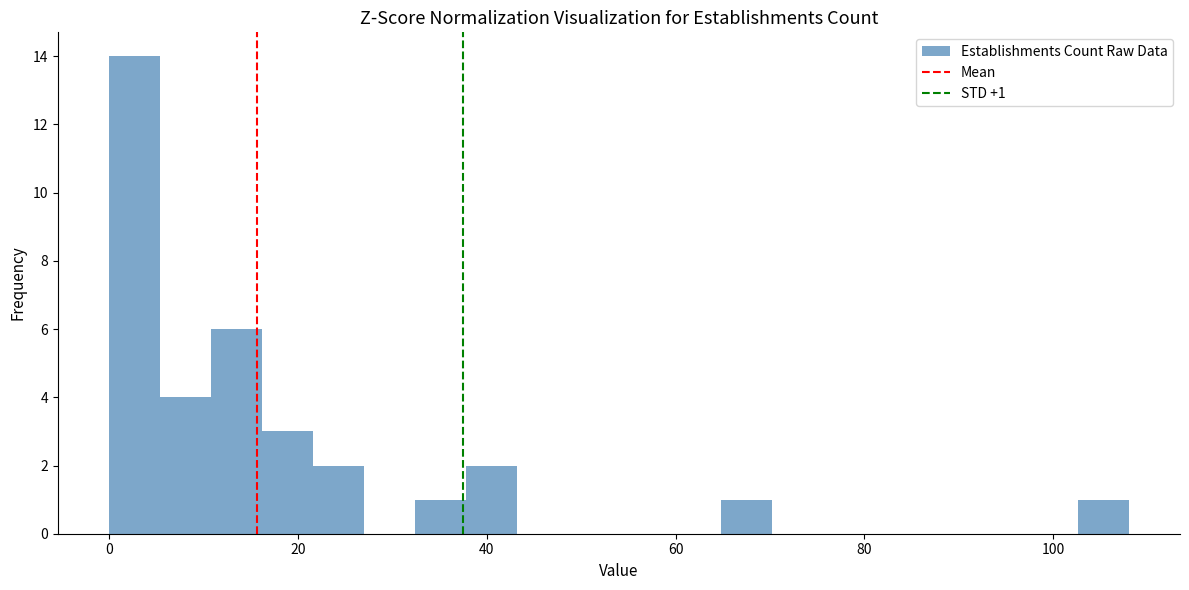

Read against the x-axis, roughly where is the centre of the tallest bar?

2